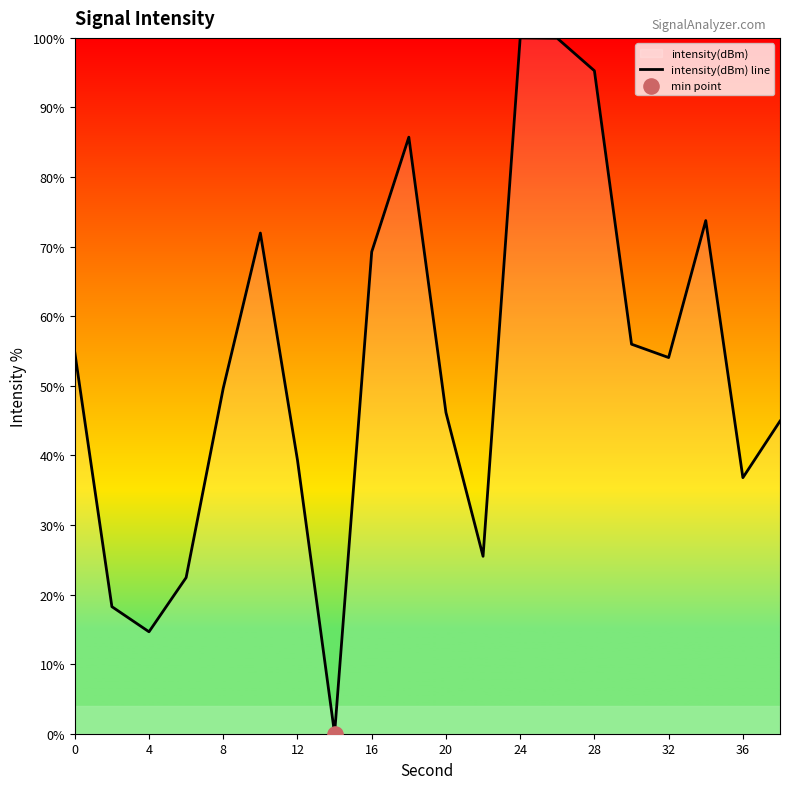

What is the greatest value displayed?

100.0